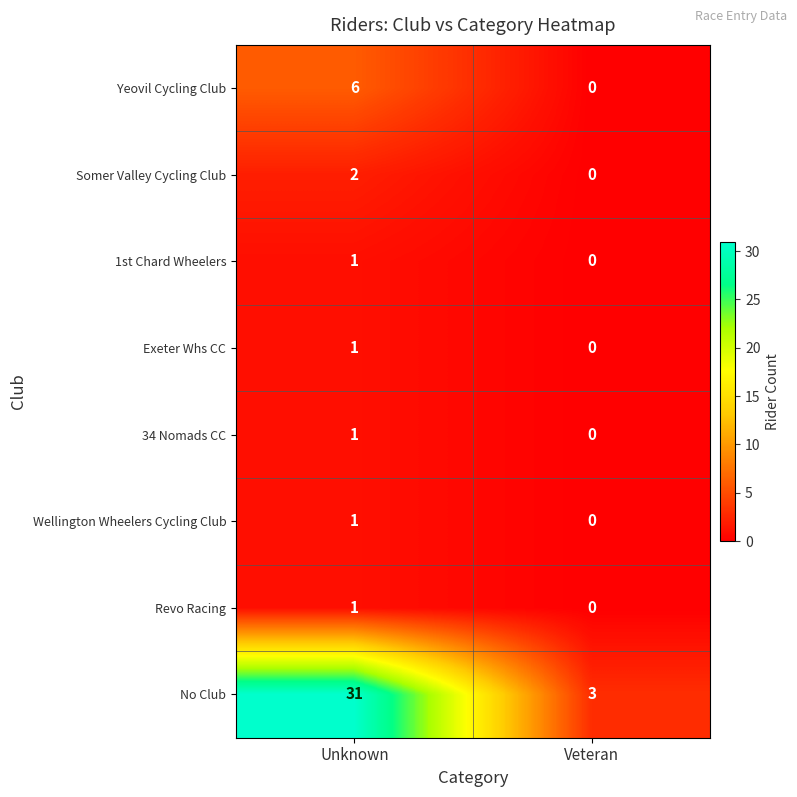

What is the spread (max minus min) of values at Unknown?

30